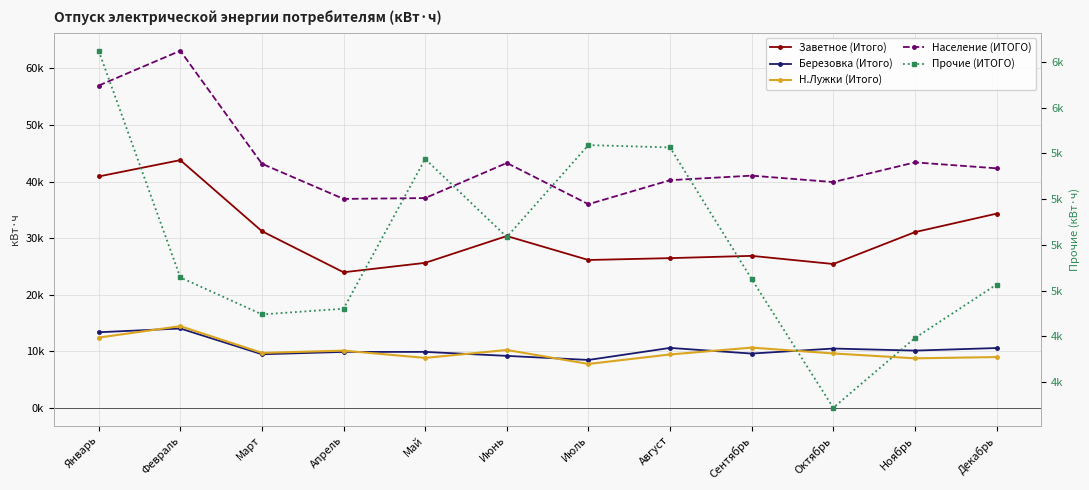

What is the total value across all series at Август?

92485.0